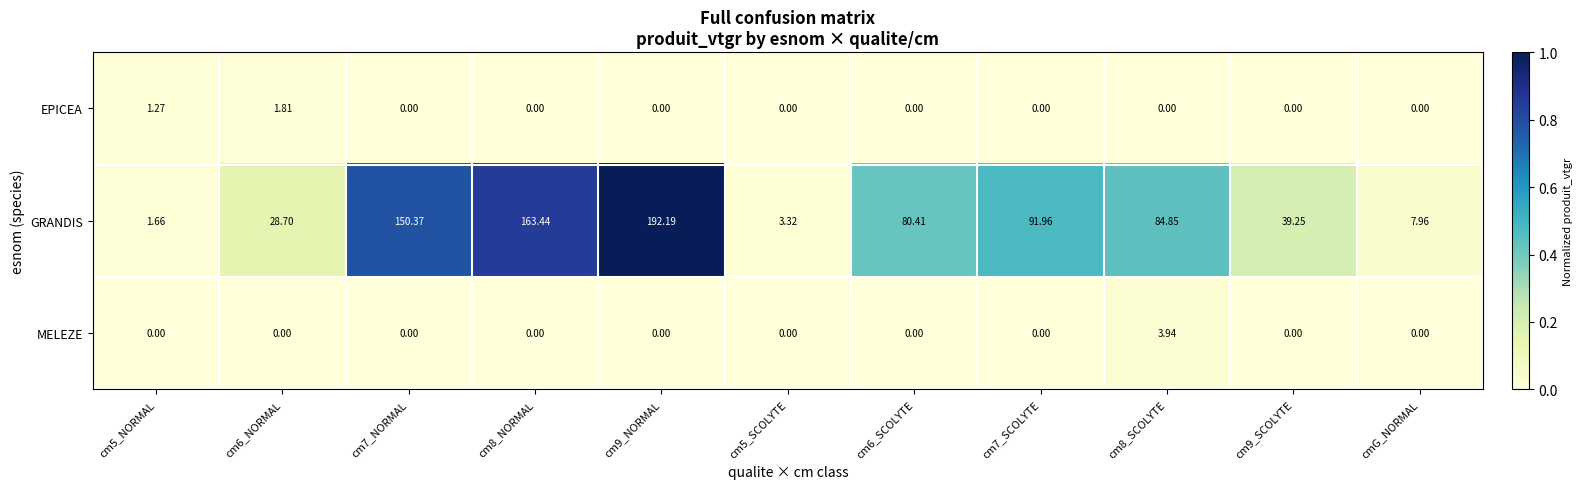

Which series has the largest total across all categories?

GRANDIS